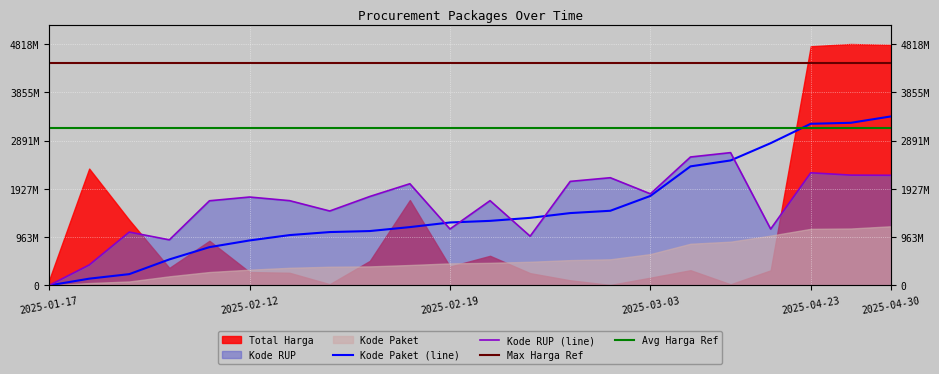

Where do Kode RUP and Kode Paket first cross each other?

2025-02-18 and 2025-02-19